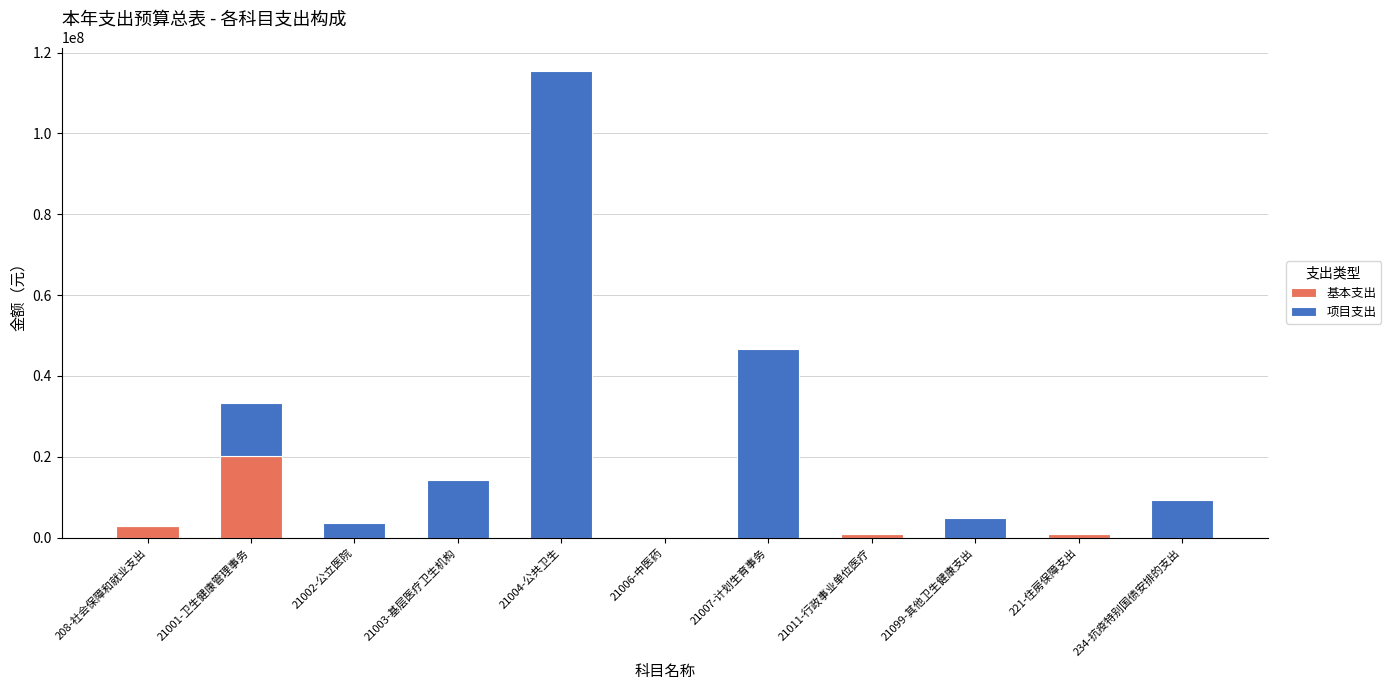

At which category is the sum across all series the highest?

21004-公共卫生